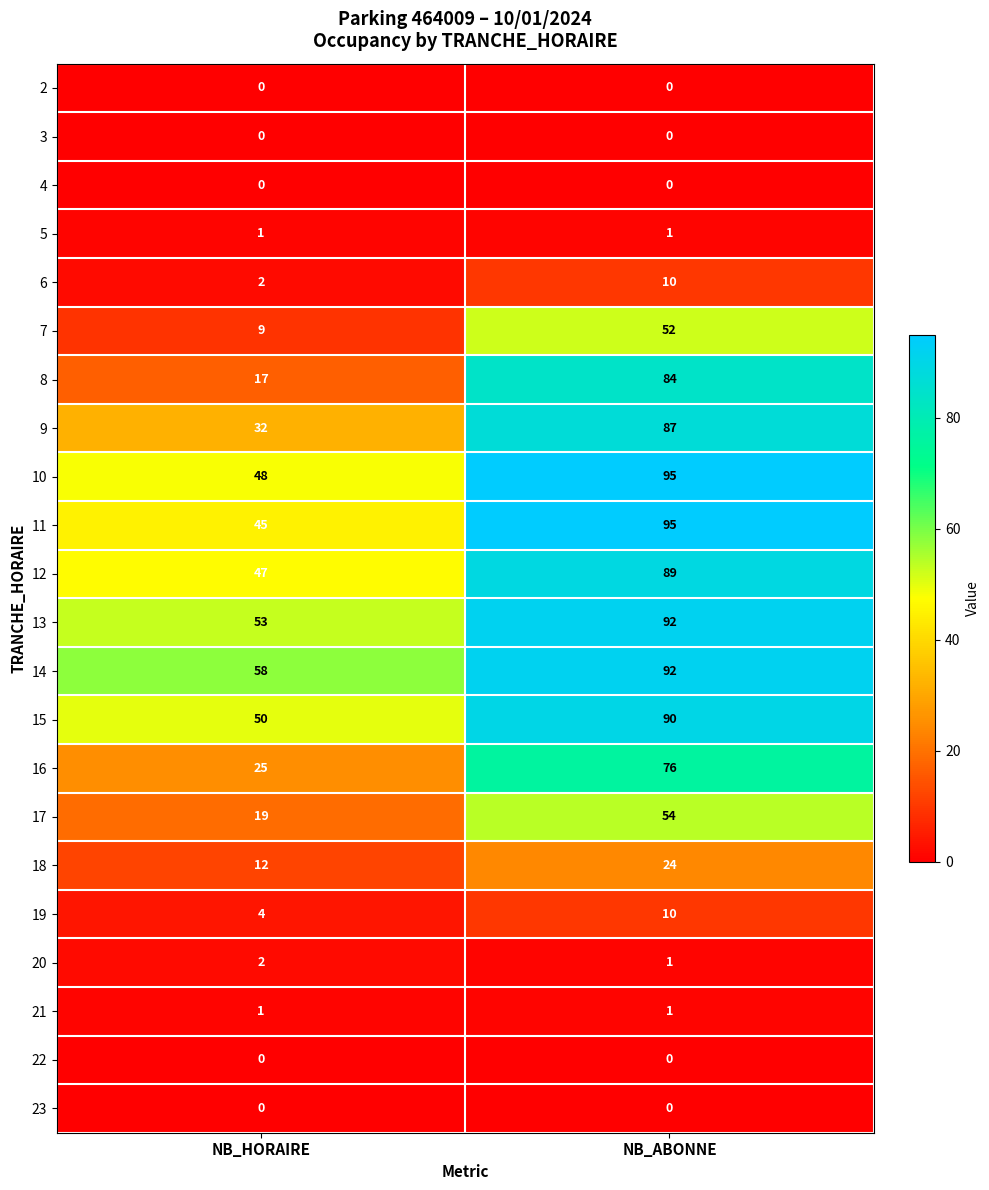

What is the average value of the 18 series?

18